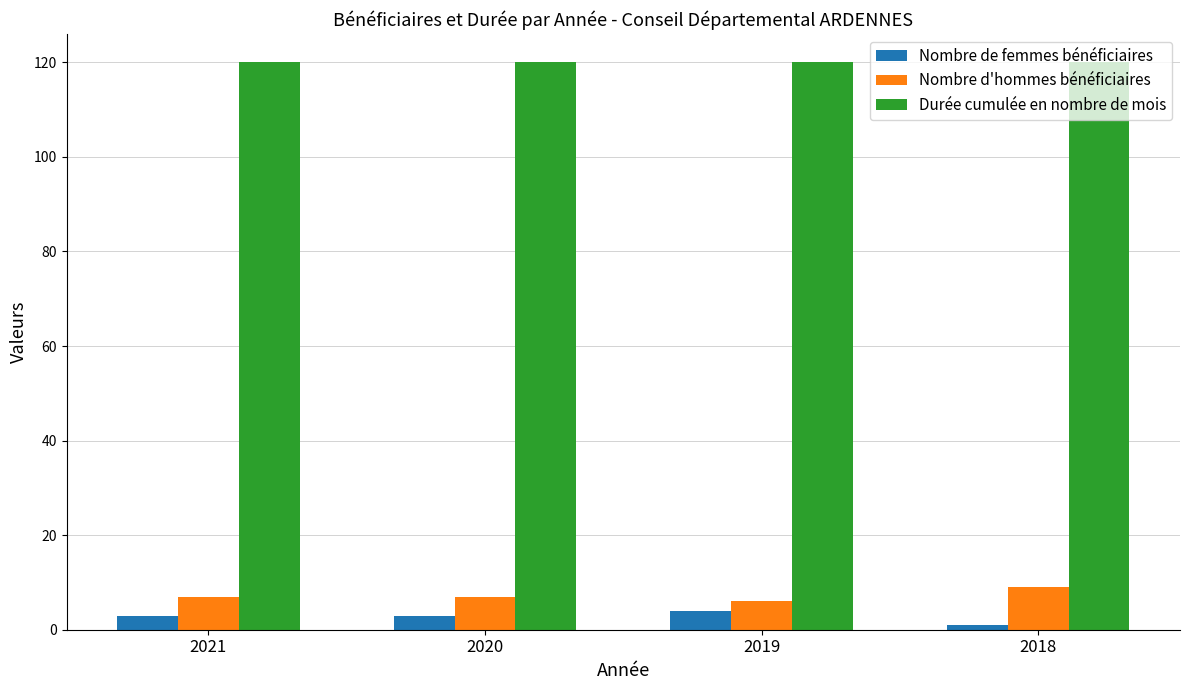

At how many categories does at least one series exceed 23?

4